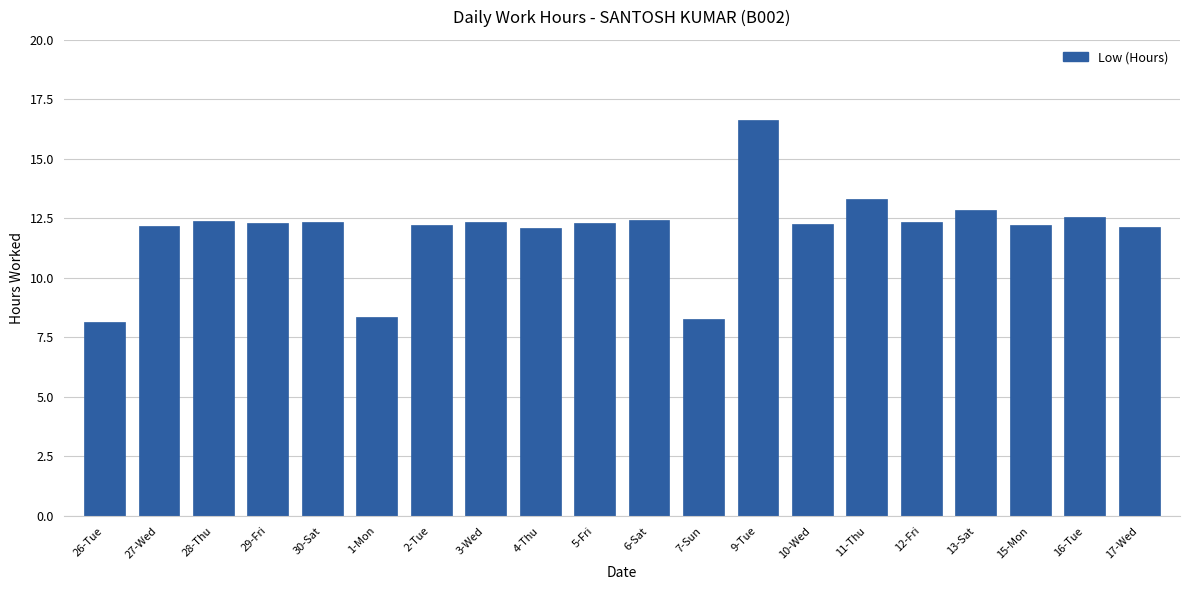

Is it true that the value at 26-Tue is 8.1?

True